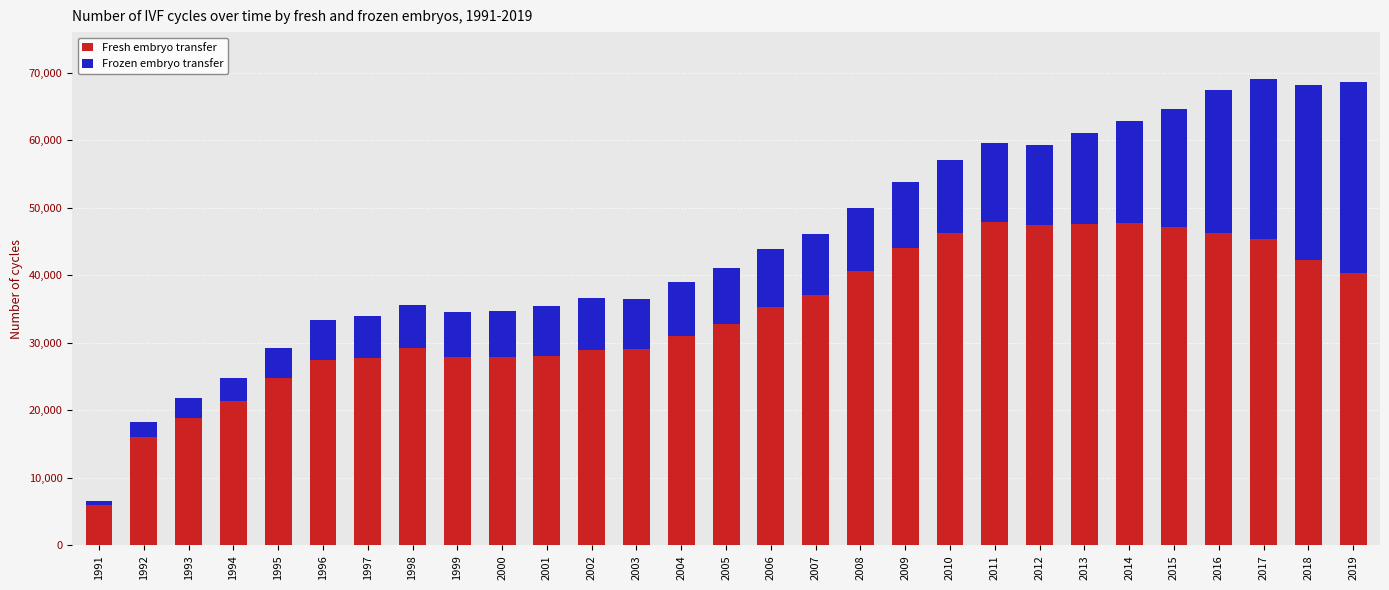

What is the value of the Fresh embryo transfer bar at the 15th from the left?

32798